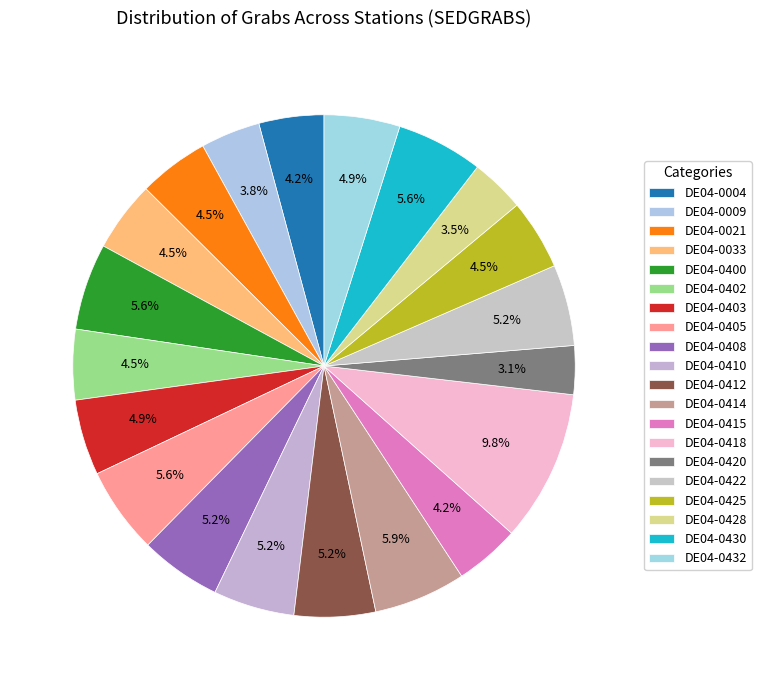

To the nearest percent, what portion does DE04-0033 represent?

5%